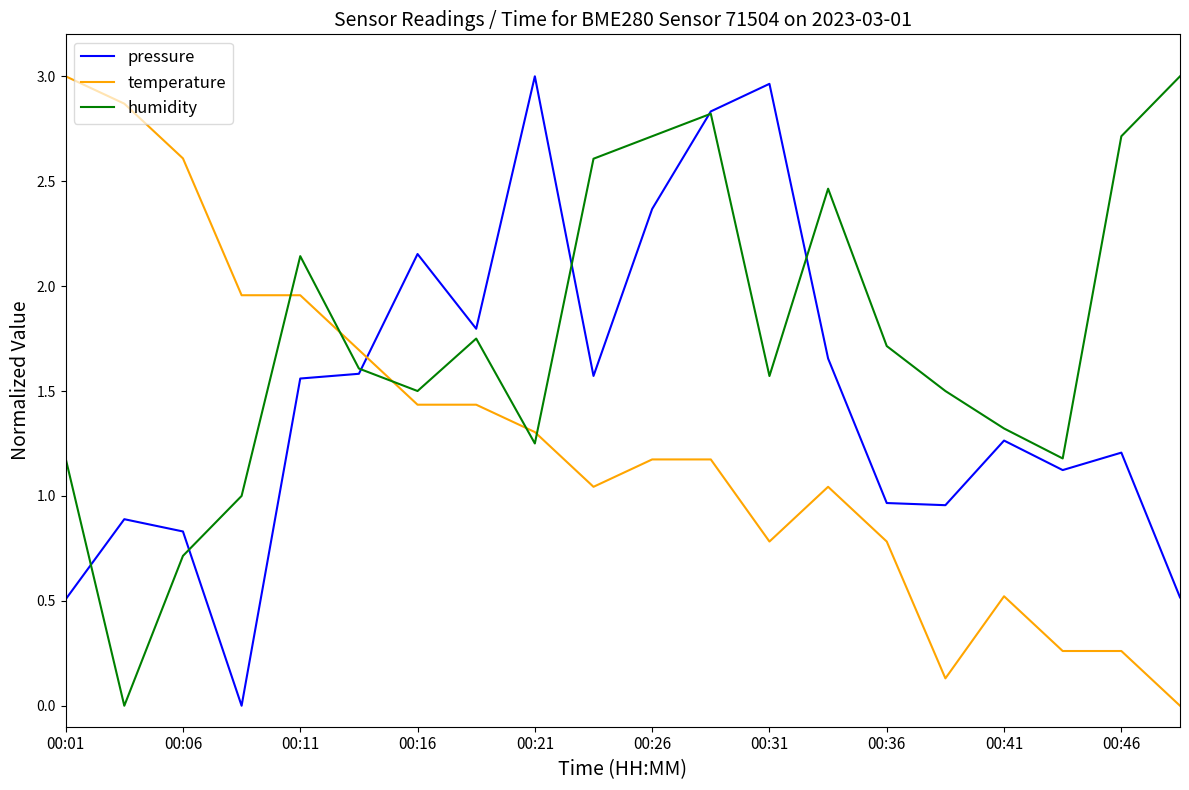

What are all the series names shown in the legend?

pressure, temperature, humidity